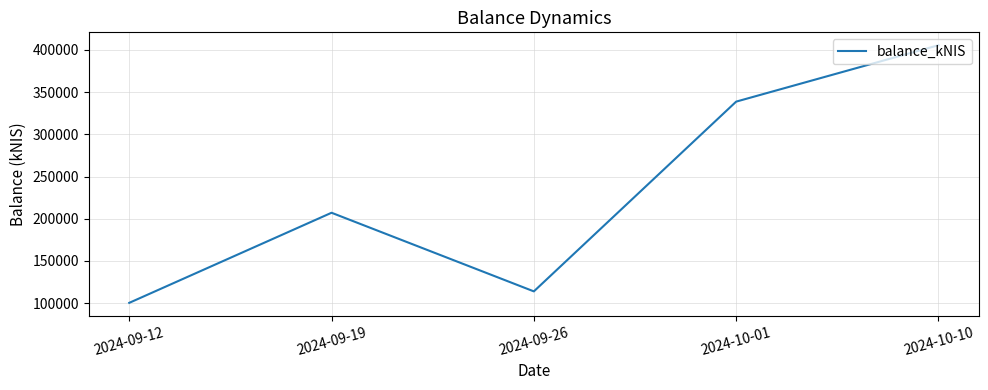

What is the ratio of the value at 2024-09-19 to the value at 2024-10-10?

0.5